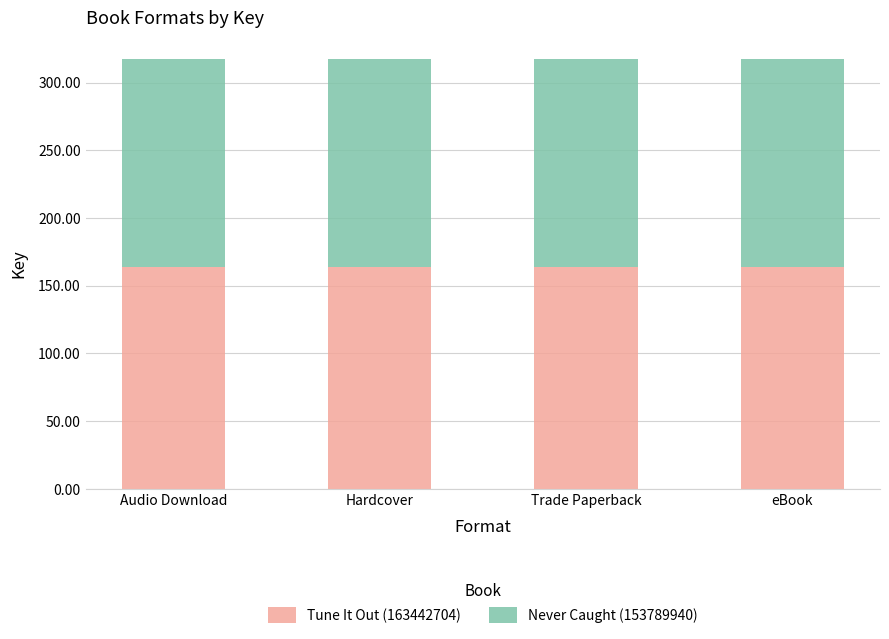

What is the sum of the Tune It Out (163442704) values at eBook and Hardcover?

326.9